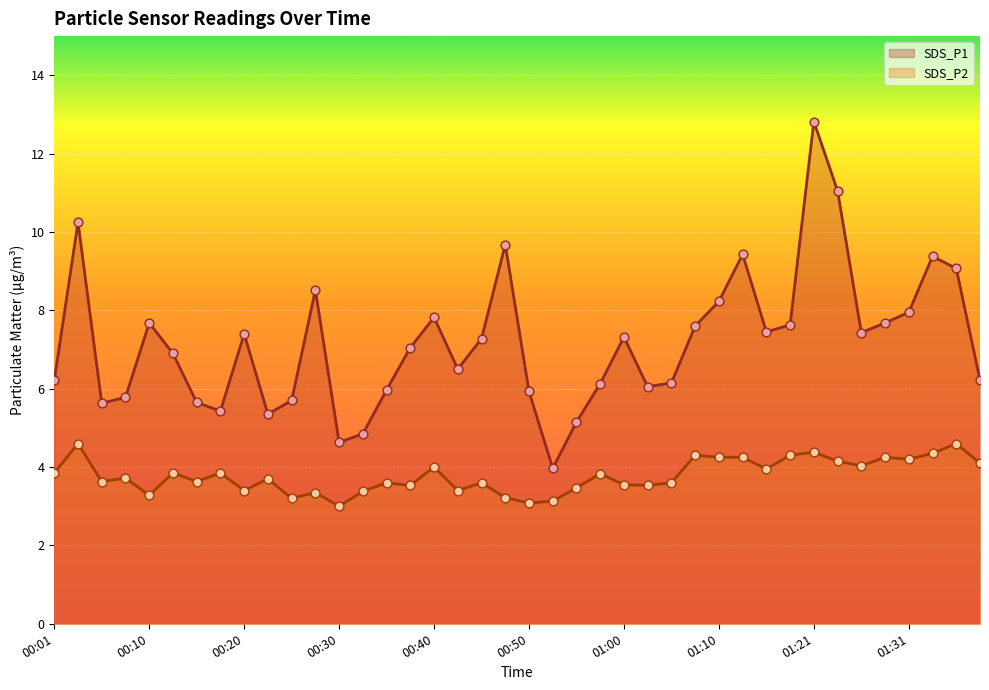

Which series reaches the minimum Y coordinate?

SDS_P2